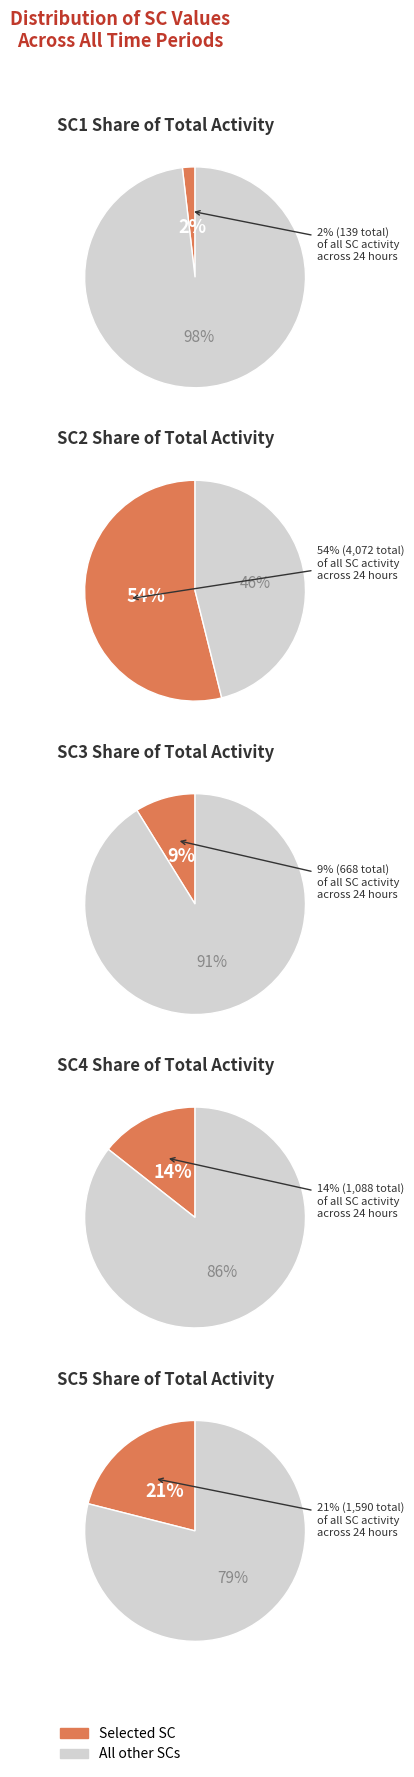

Which slice is the smallest?

SC1